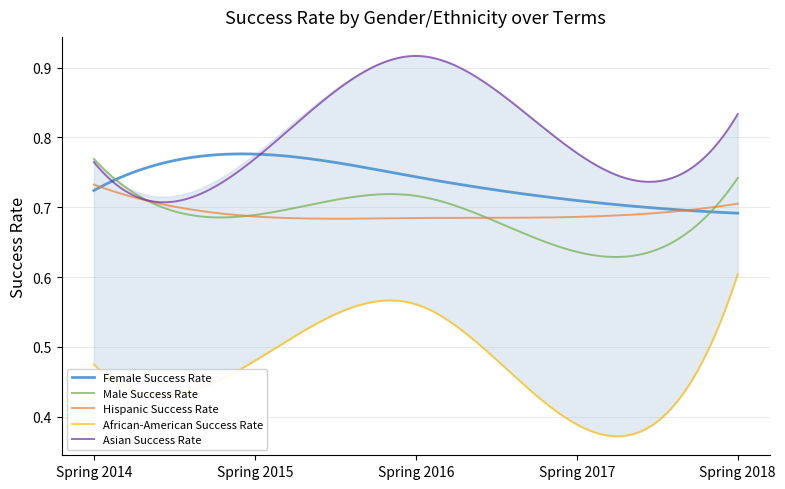

Which series has the widest spread of values?

African-American Success Rate